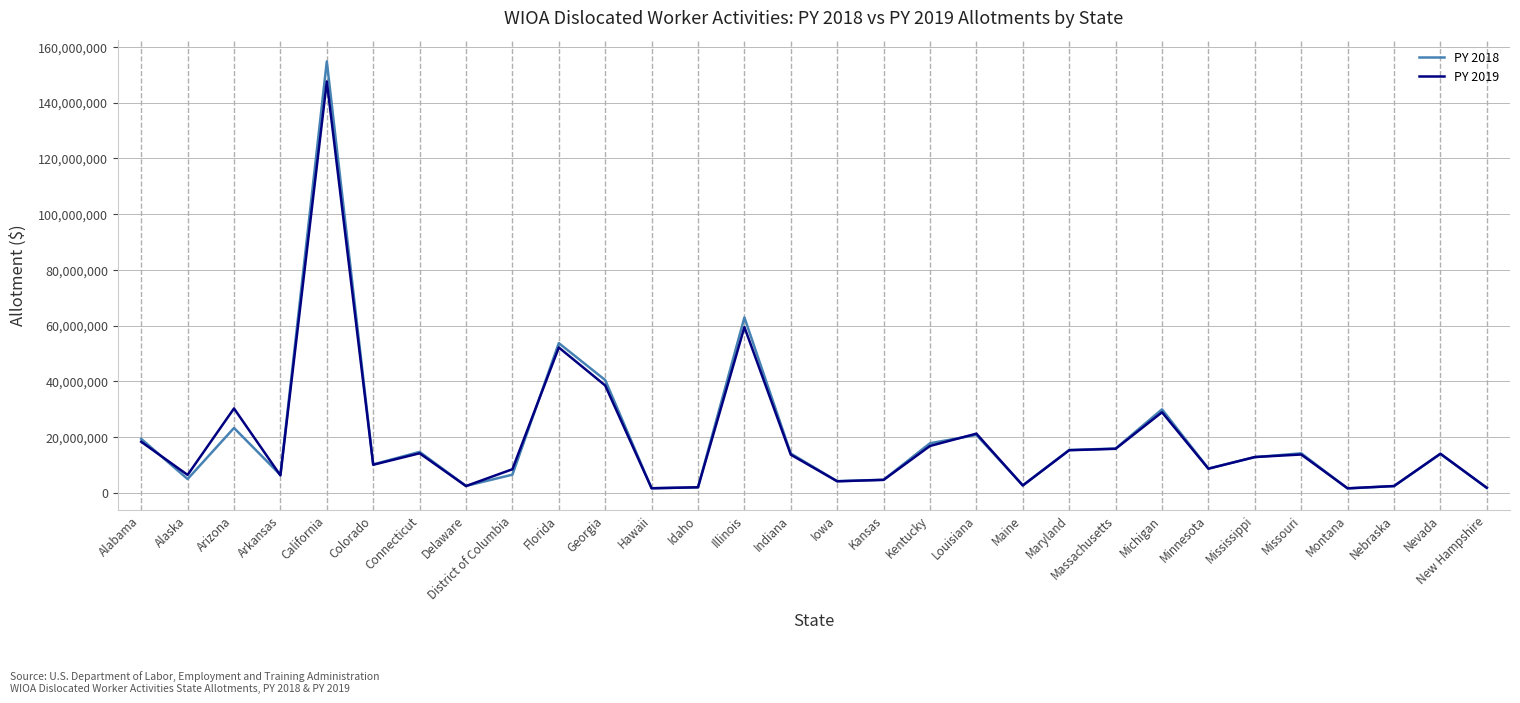

At which label does PY 2018 reach its peak?

California